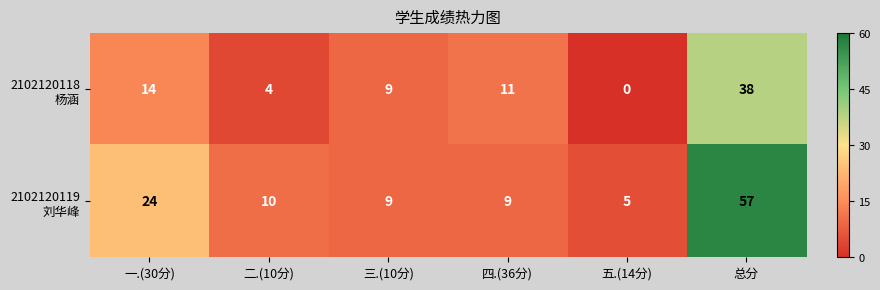

What is the total value across all series at 四.(36分)?

20